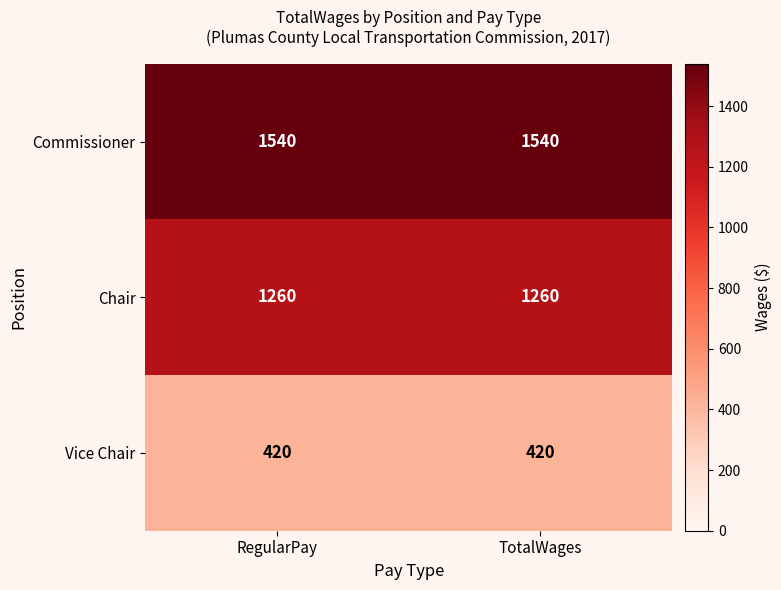

Reading left to right, transcribe all the data shown in this chart.

Commissioner: RegularPay=1540	TotalWages=1540
Chair: RegularPay=1260	TotalWages=1260
Vice Chair: RegularPay=420	TotalWages=420